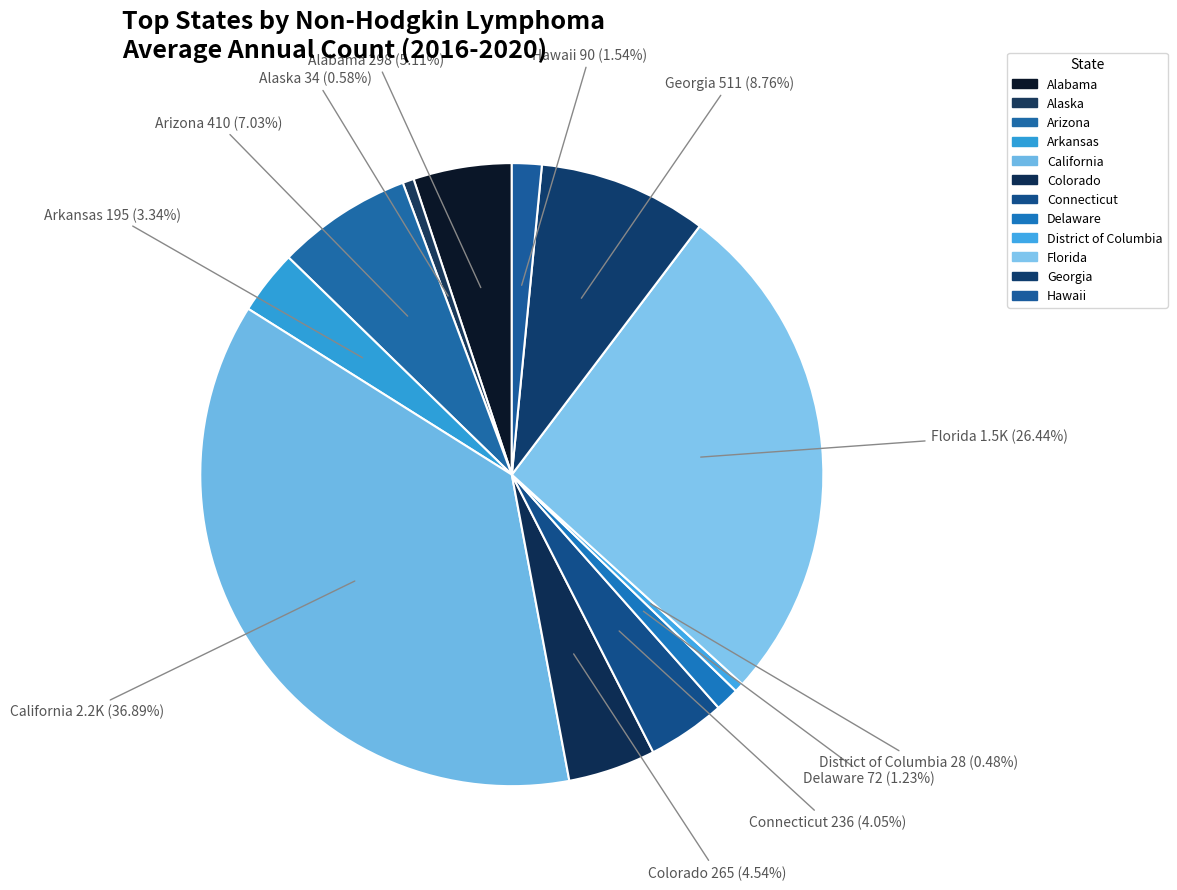

Which has a higher value, Georgia or Hawaii?

Georgia